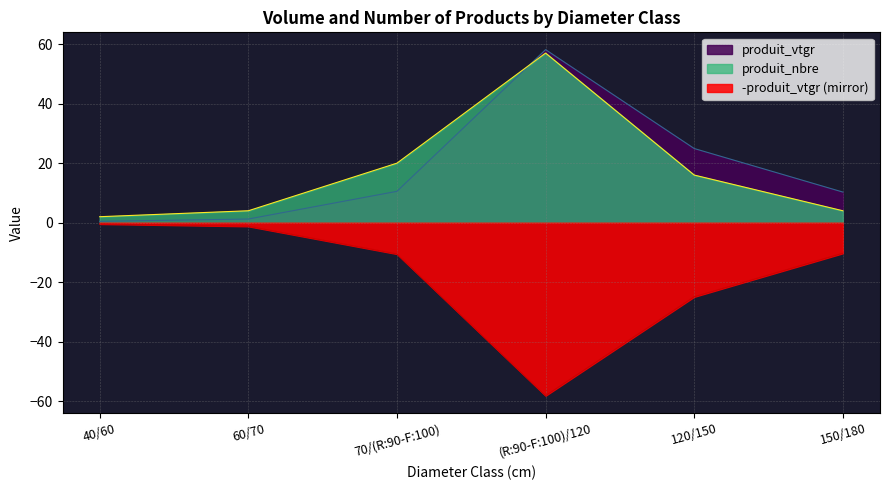

Reading left to right, what are all the values shown in this chart?

produit_vtgr: 0.4	1.2	10.5	58.2	24.9	10.3
produit_nbre: 2.0	4.0	20.0	57.0	16.0	4.0